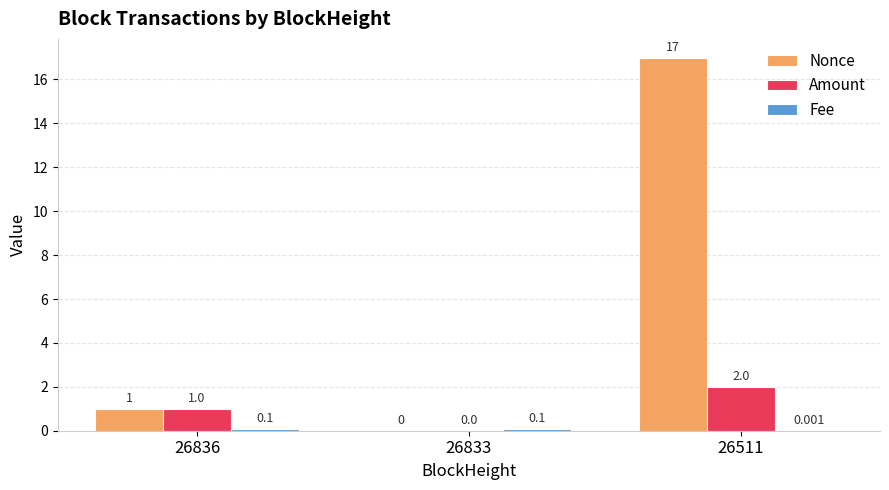

Which series has the largest total across all categories?

Nonce